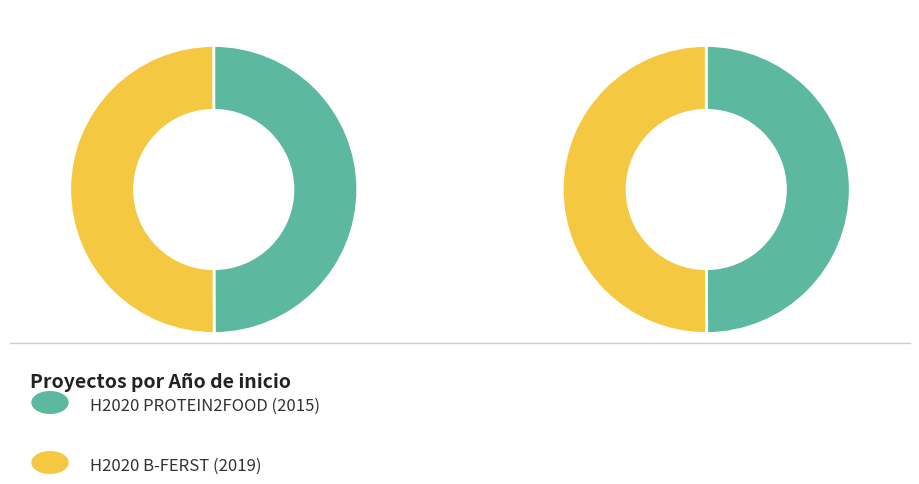

Is the sum of H2020 PROTEIN2FOOD (2015) and H2020 B-FERST (2019) greater than half?

Yes